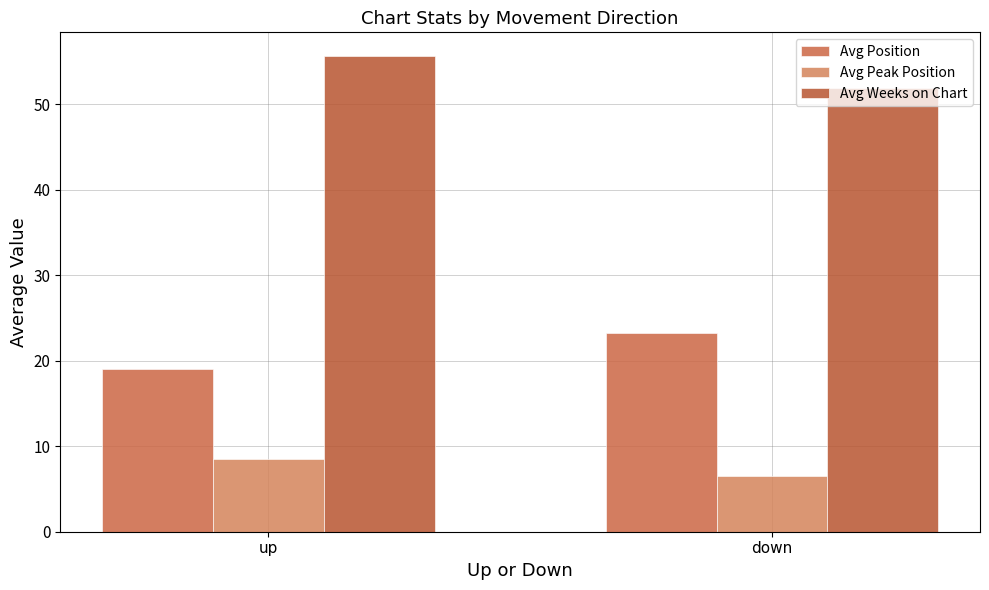

What position from the right is down?

1